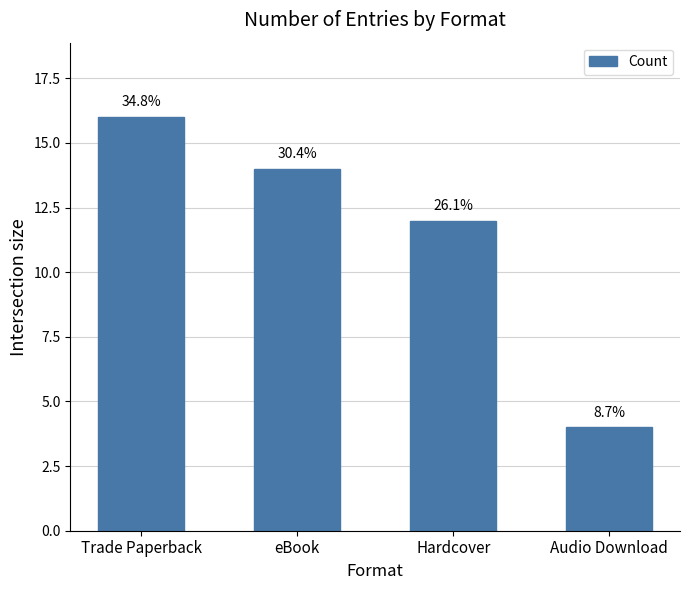

List the labels in order of value, smallest first.

Audio Download, Hardcover, eBook, Trade Paperback